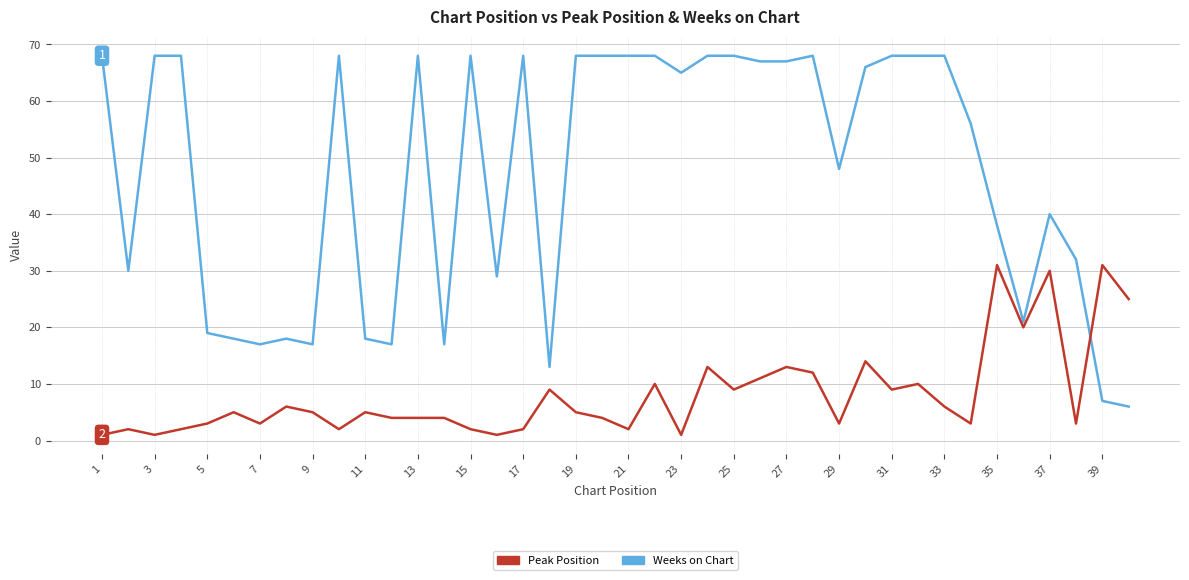

What is the maximum value for Peak Position?

31